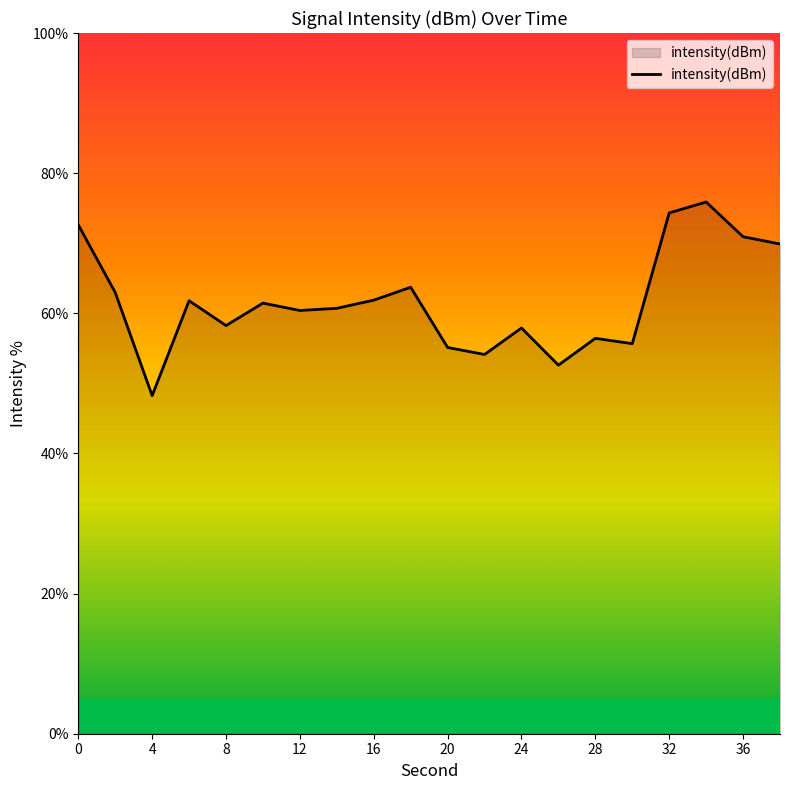

What is the difference between the maximum and minimum values?

27.6